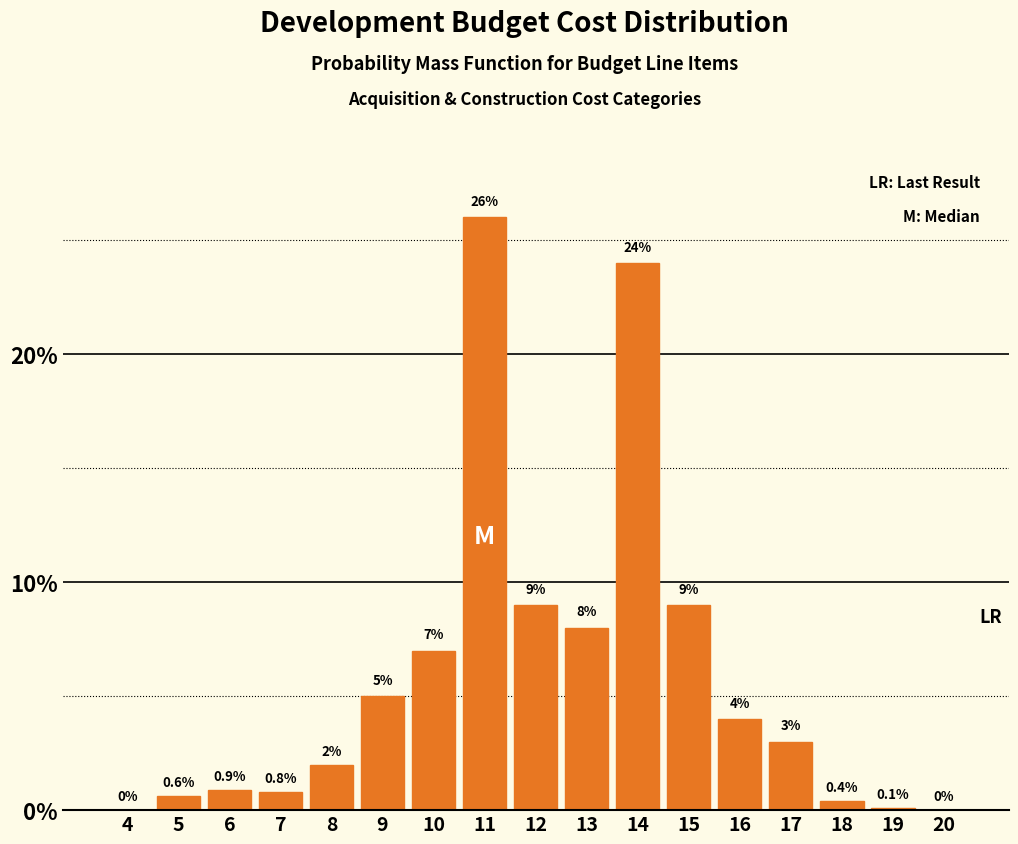

Reading left to right, extract all data points from this chart.

4=0.0	5=0.6	6=0.9	7=0.8	8=2.0	9=5.0	10=7.0	11=26.0	12=9.0	13=8.0	14=24.0	15=9.0	16=4.0	17=3.0	18=0.4	19=0.1	20=0.0